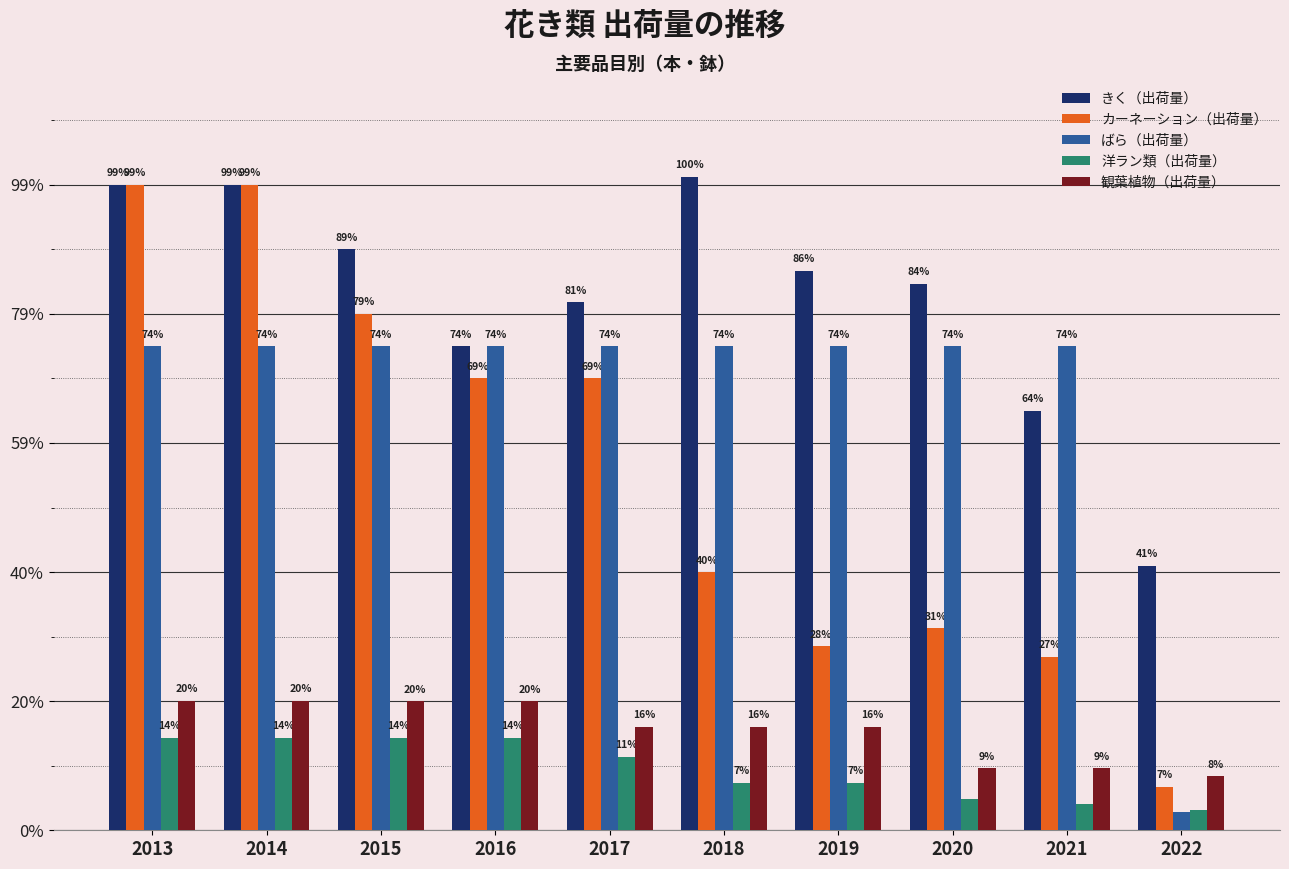

What are all the series names shown in the legend?

きく（出荷量）, カーネーション（出荷量）, ばら（出荷量）, 洋ラン類（出荷量）, 観葉植物（出荷量）